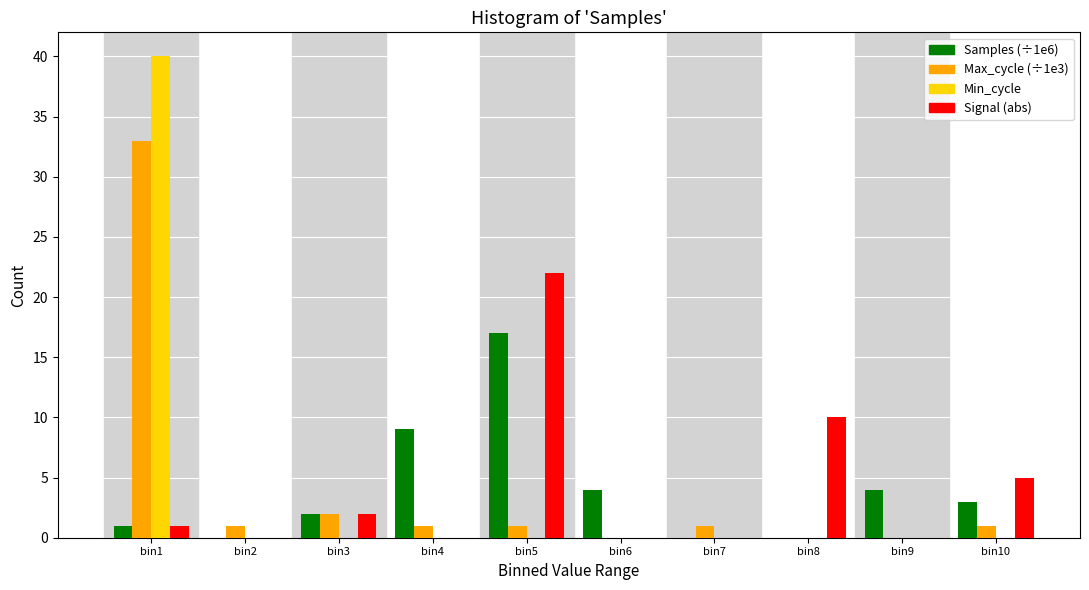

At which category is the sum across all series the highest?

bin1